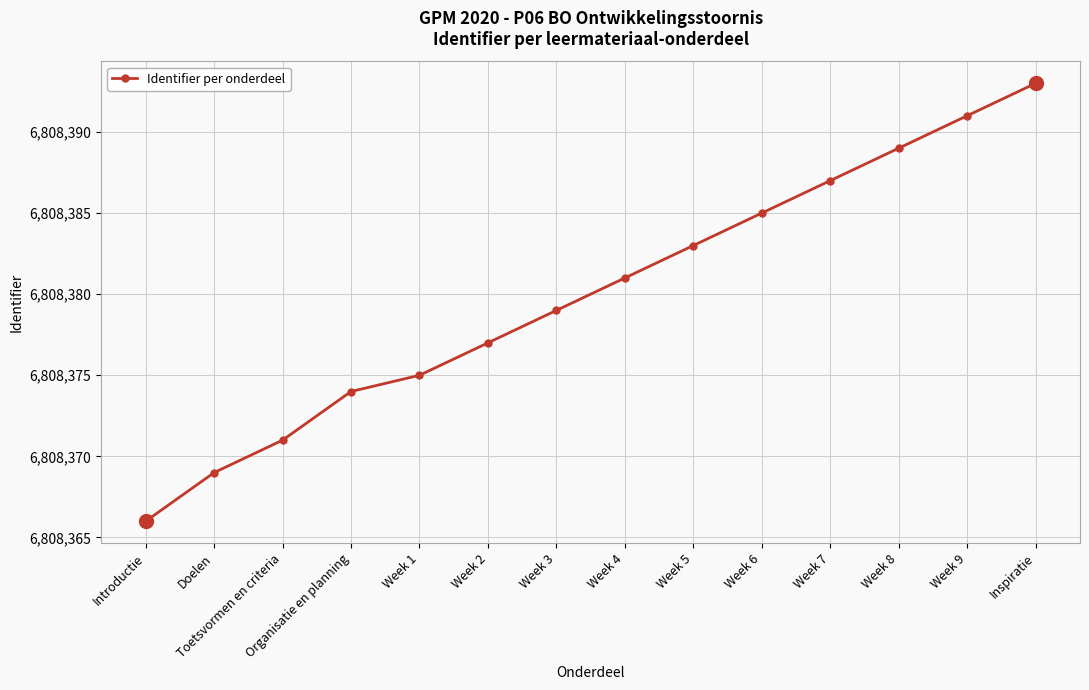

What is the greatest value displayed?

6808393